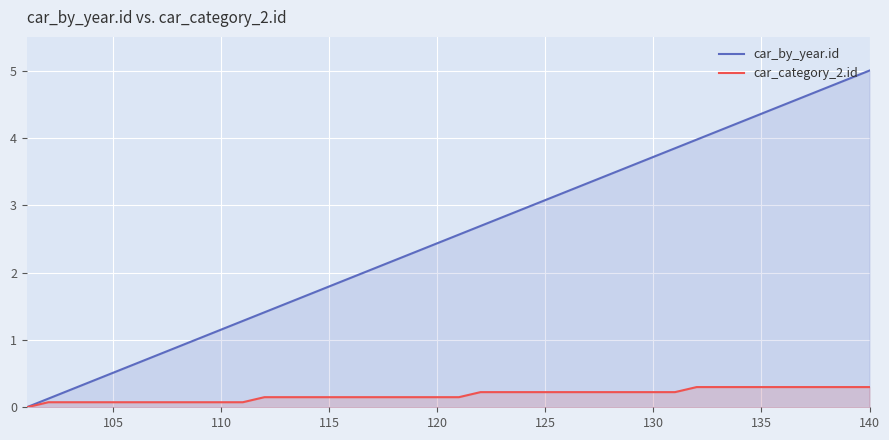

How many positive values does the car_category_2.id series have?

39